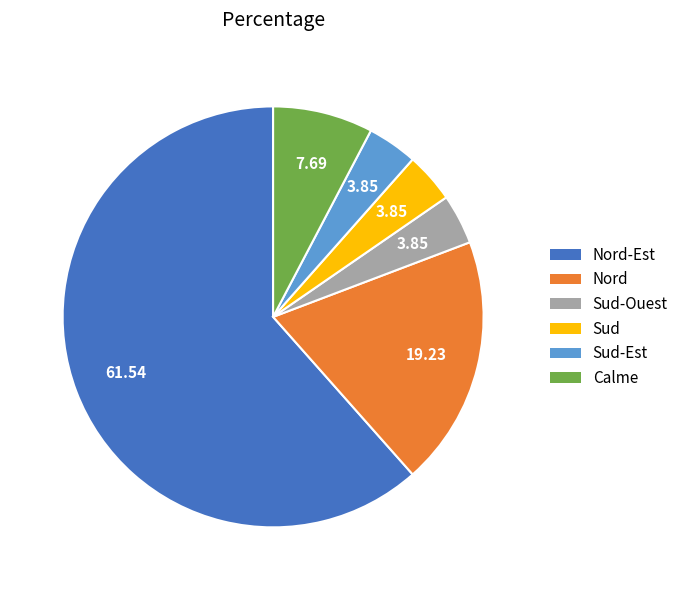

Is there any slice that represents more than half of the pie?

Yes